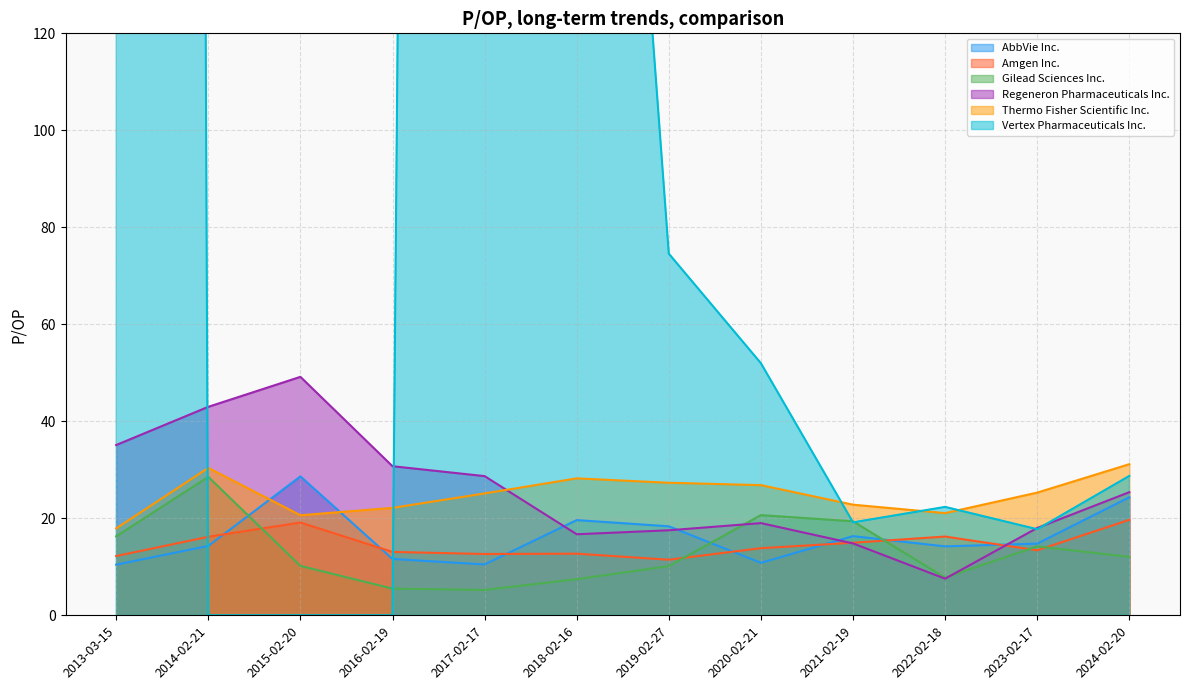

The value of Regeneron Pharmaceuticals Inc. at 2013-03-15 is 10.6. True or false?

False